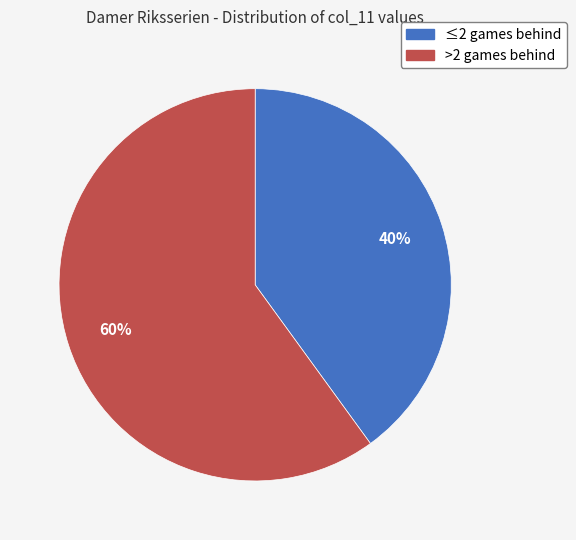

To the nearest percent, what is the average slice percentage?

50%